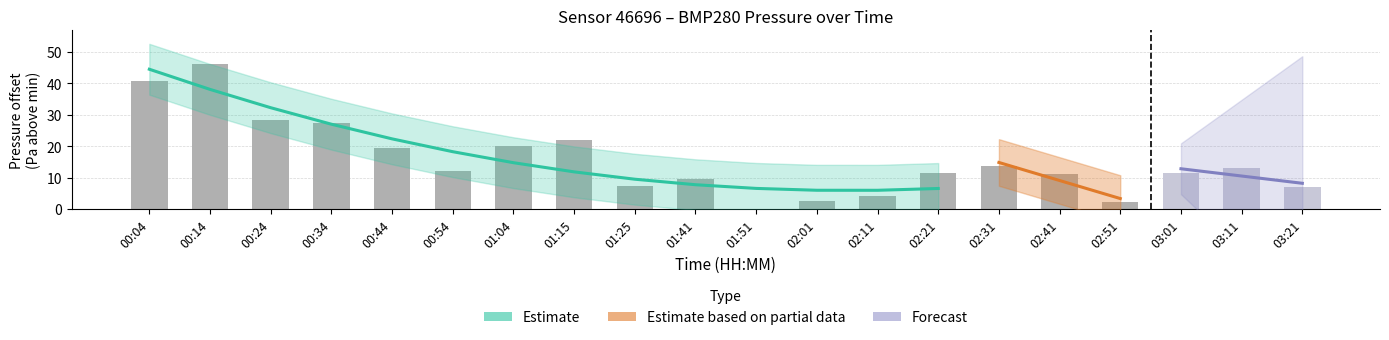

Does the chart contain any negative values?

No